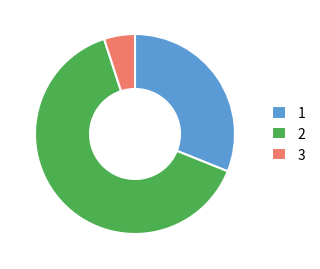

Which slice is the smallest?

3